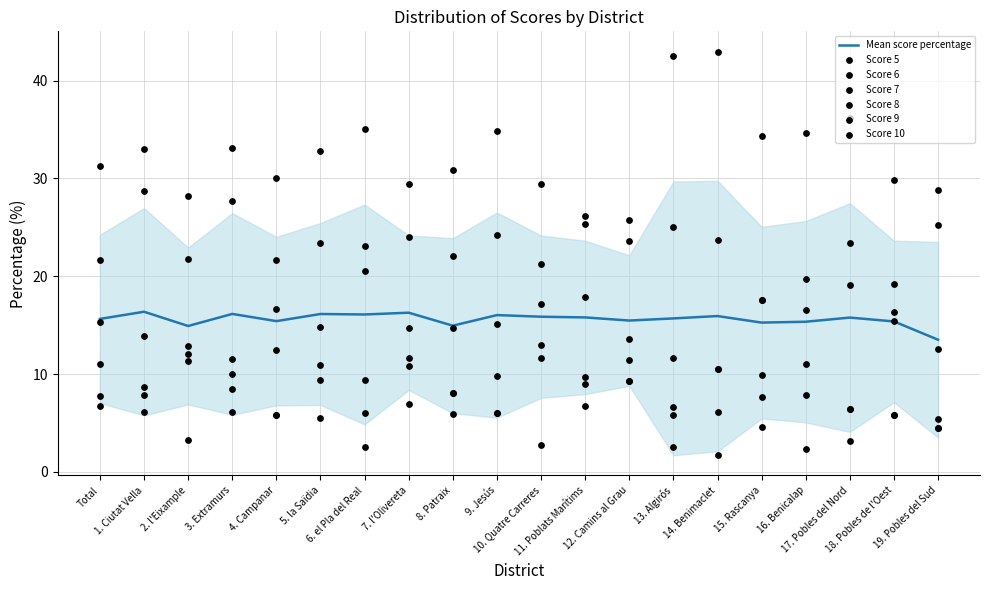

At how many categories does at least one series exceed 30?

12